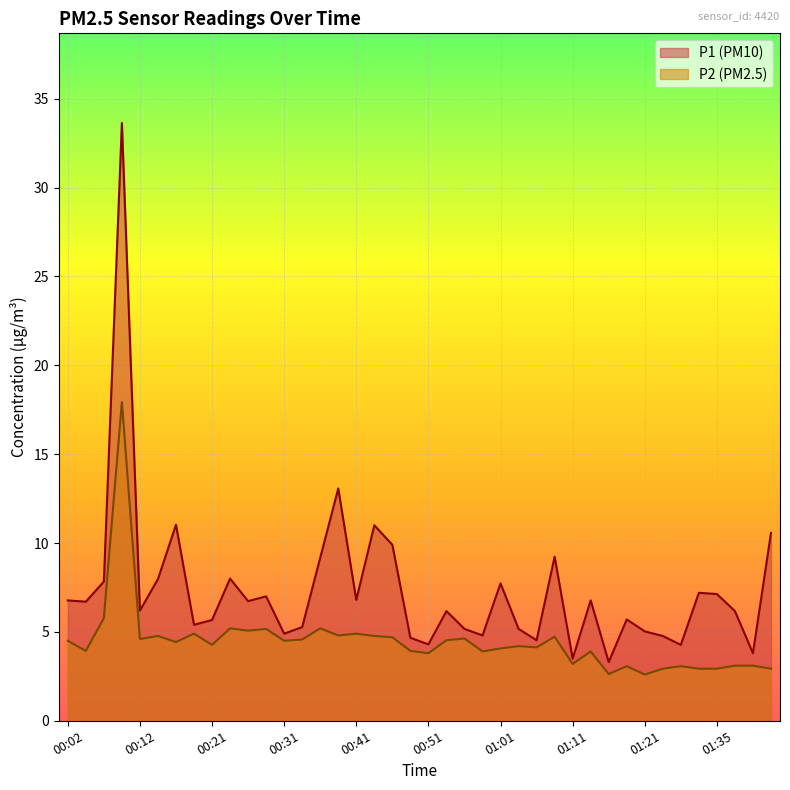

What is the approximate value of P2 at 00:12?

4.6